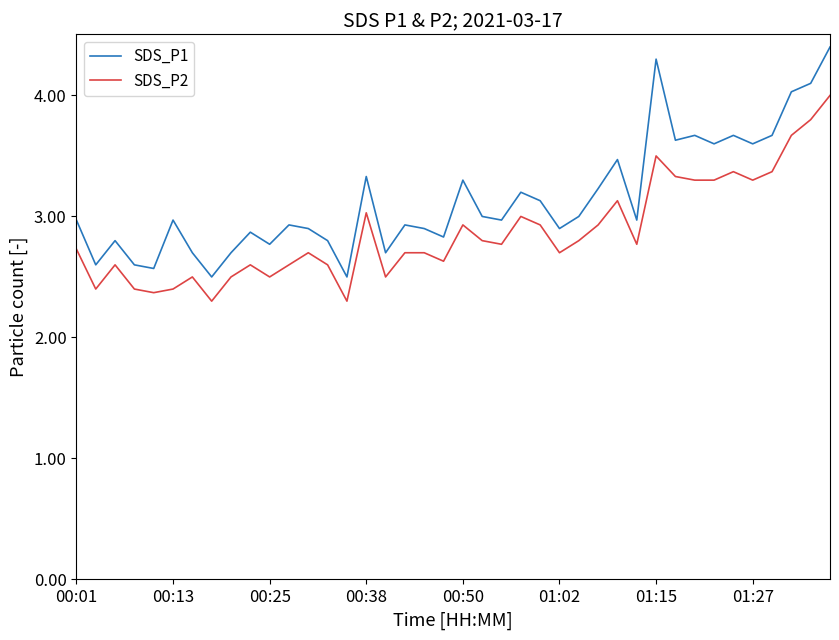

What is the maximum value shown in the chart?

4.4